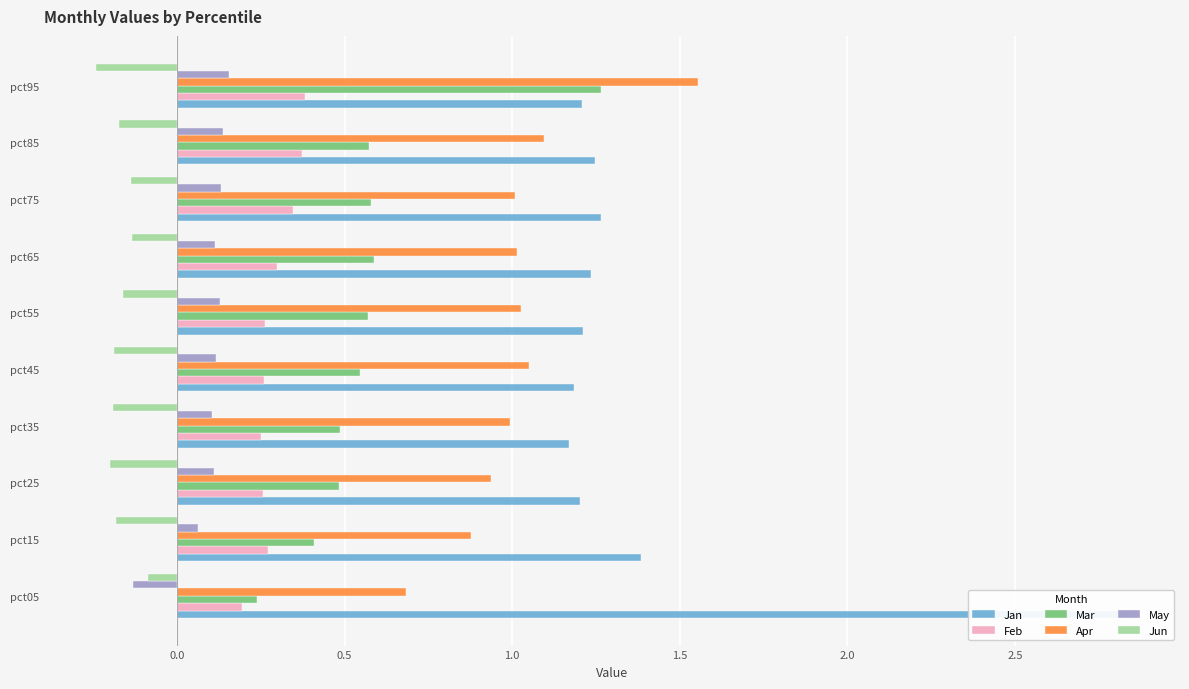

What is the value of the Feb bar at the 9th from the left?

0.4